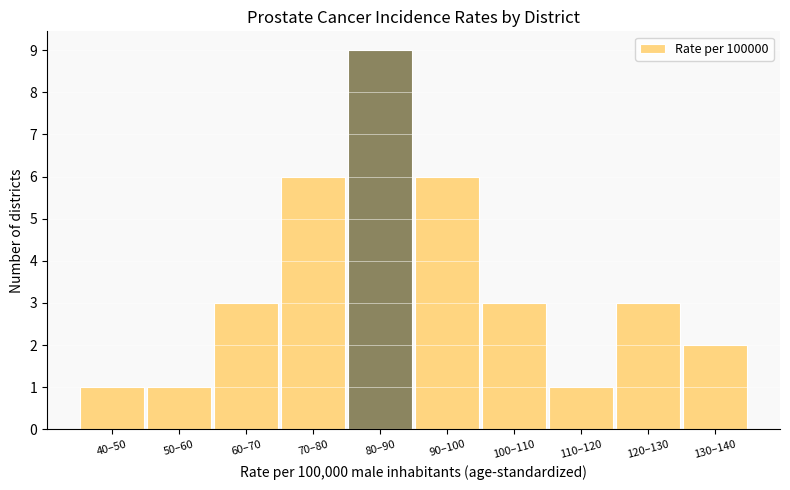

Reading right to left, list all the values displayed in this chart.

130–140=2	120–130=3	110–120=1	100–110=3	90–100=6	80–90=9	70–80=6	60–70=3	50–60=1	40–50=1